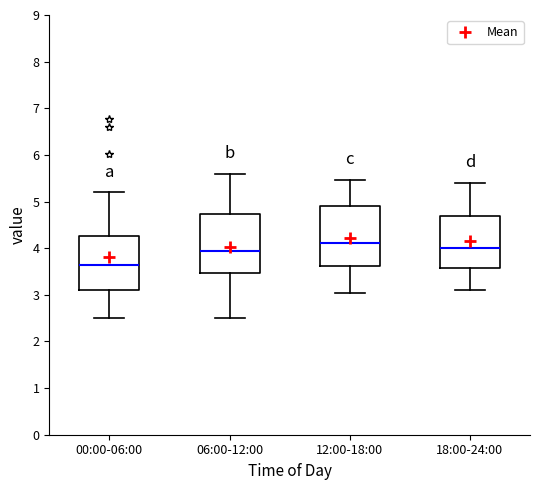

Reading left to right, read every box against the y-axis: the position of its median line, the range the box covers, and the ends of its whiskers. The values are not printed on the chart, so give them approximately, as read against the axis.

00:00-06:00: median 3.6, box 3.1 to 4.3, whiskers 2.5 to 5.2
06:00-12:00: median 4.0, box 3.5 to 4.7, whiskers 2.5 to 5.6
12:00-18:00: median 4.1, box 3.6 to 4.9, whiskers 3.0 to 5.5
18:00-24:00: median 4.0, box 3.6 to 4.7, whiskers 3.1 to 5.4